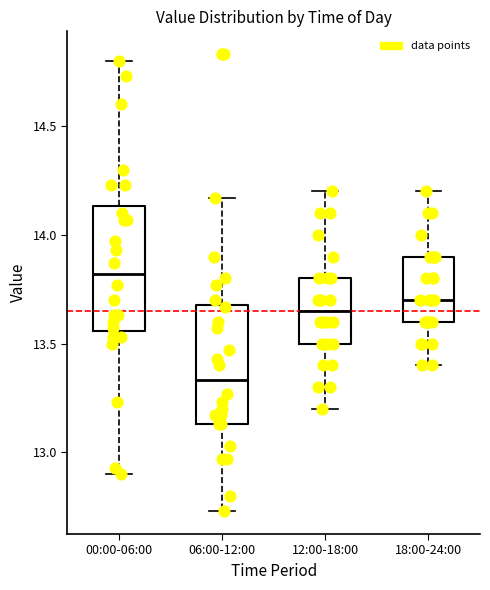

Reading left to right, transcribe this box plot: for each box, give where its median line is, the range the box spans, and where its two whiskers end, as read against the y-axis. The values are not printed on the chart, so give them approximately, as read against the axis.

00:00-06:00: median 13.80, box 13.55 to 14.15, whiskers 12.90 to 14.80
06:00-12:00: median 13.35, box 13.15 to 13.70, whiskers 12.75 to 14.15
12:00-18:00: median 13.65, box 13.50 to 13.80, whiskers 13.20 to 14.20
18:00-24:00: median 13.70, box 13.60 to 13.90, whiskers 13.40 to 14.20